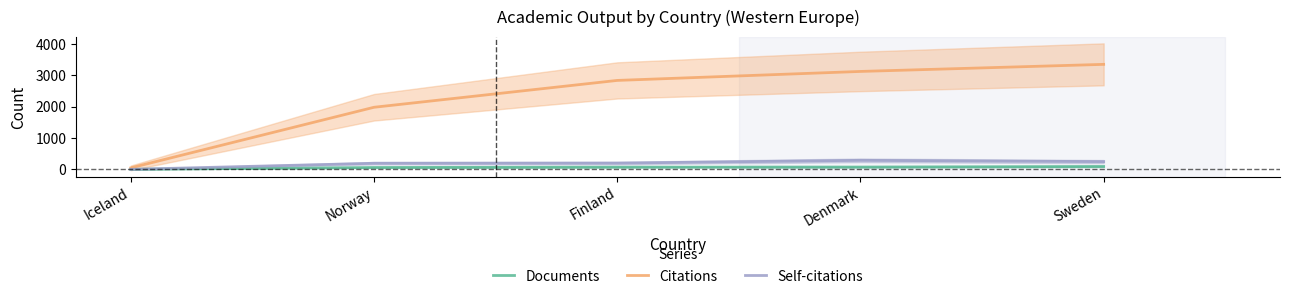

What is the label of the 3rd point from the left?

Finland